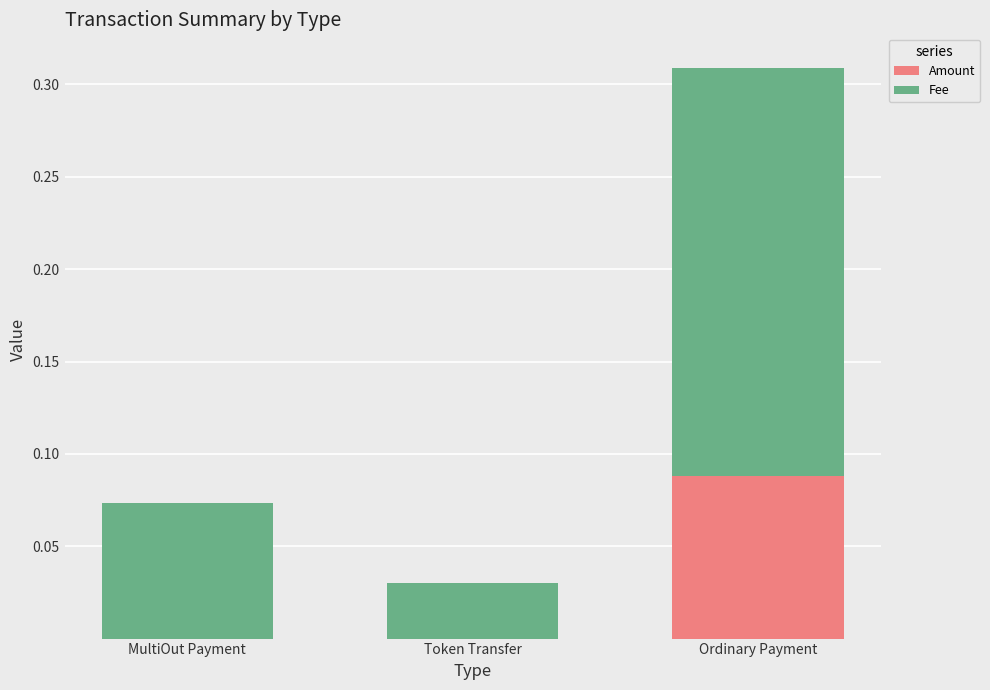

Is it true that Amount equals 0.0 at MultiOut Payment?

True